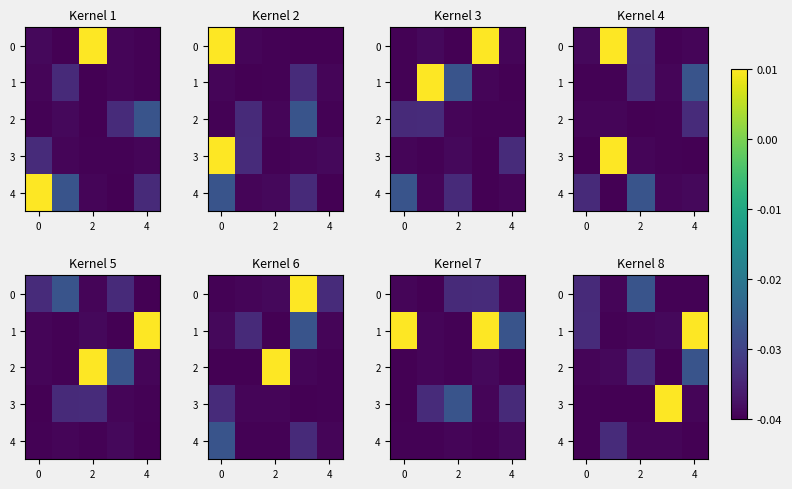

At how many categories does at least one series exceed 0?

2